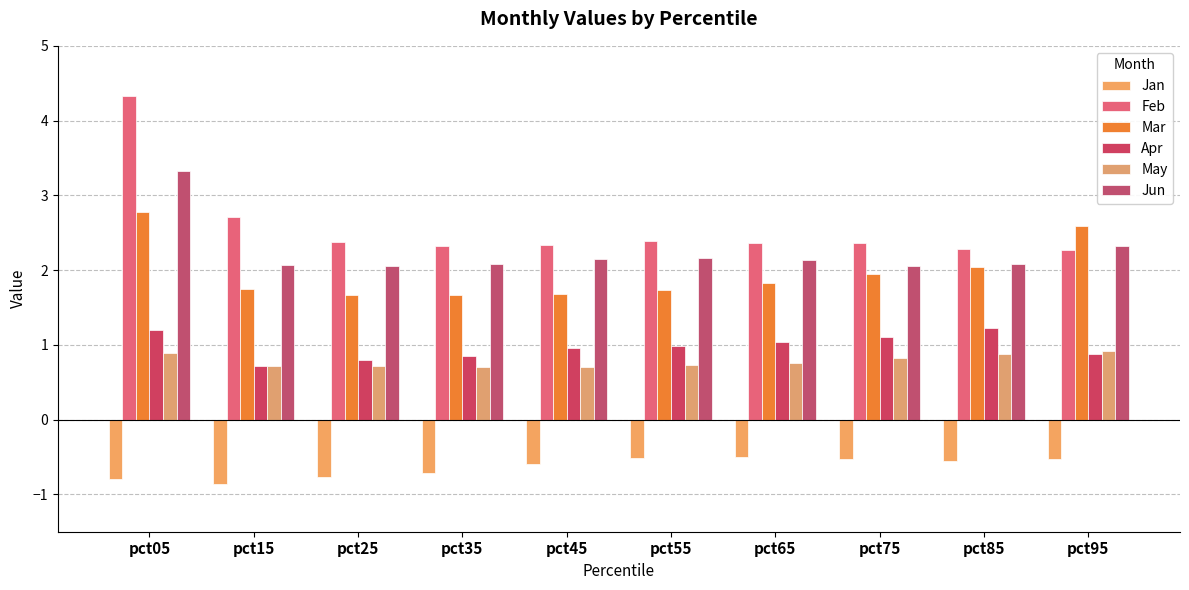

Reading right to left, what are all the values shown in this chart?

Jan: pct95=-0.5	pct85=-0.6	pct75=-0.5	pct65=-0.5	pct55=-0.5	pct45=-0.6	pct35=-0.7	pct25=-0.8	pct15=-0.9	pct05=-0.8
Feb: pct95=2.3	pct85=2.3	pct75=2.4	pct65=2.4	pct55=2.4	pct45=2.3	pct35=2.3	pct25=2.4	pct15=2.7	pct05=4.3
Mar: pct95=2.6	pct85=2.0	pct75=1.9	pct65=1.8	pct55=1.7	pct45=1.7	pct35=1.7	pct25=1.7	pct15=1.7	pct05=2.8
Apr: pct95=0.9	pct85=1.2	pct75=1.1	pct65=1.0	pct55=1.0	pct45=1.0	pct35=0.9	pct25=0.8	pct15=0.7	pct05=1.2
May: pct95=0.9	pct85=0.9	pct75=0.8	pct65=0.8	pct55=0.7	pct45=0.7	pct35=0.7	pct25=0.7	pct15=0.7	pct05=0.9
Jun: pct95=2.3	pct85=2.1	pct75=2.1	pct65=2.1	pct55=2.2	pct45=2.1	pct35=2.1	pct25=2.1	pct15=2.1	pct05=3.3